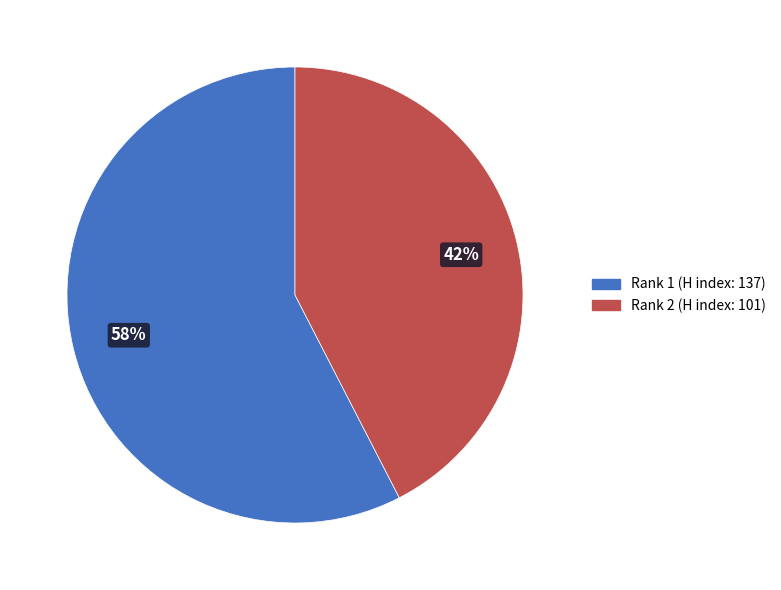

Does any single category account for the majority?

Yes